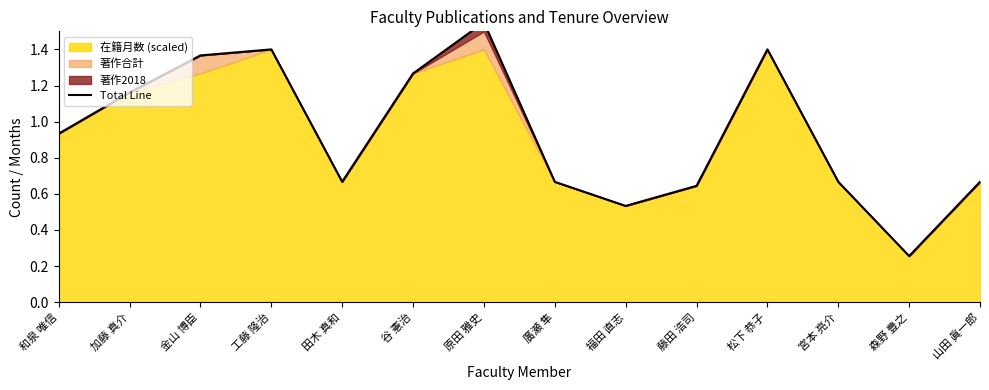

What value does the data have at 松下 恭子?

1.4